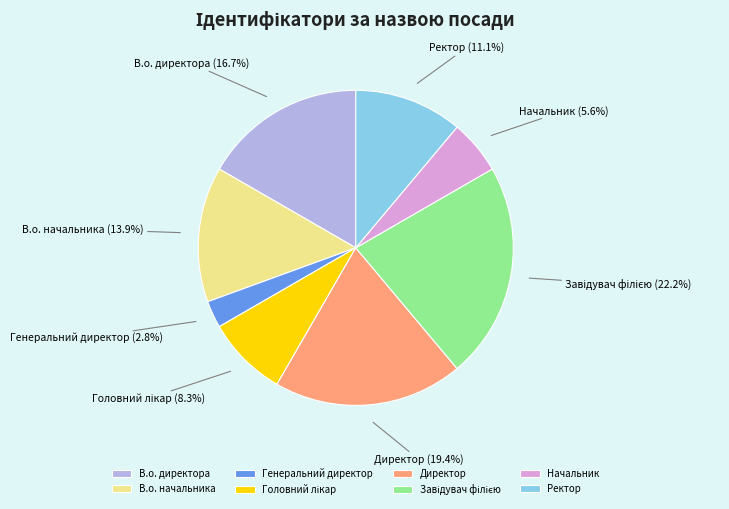

How much of the chart is everything except В.о. директора?

83.3%